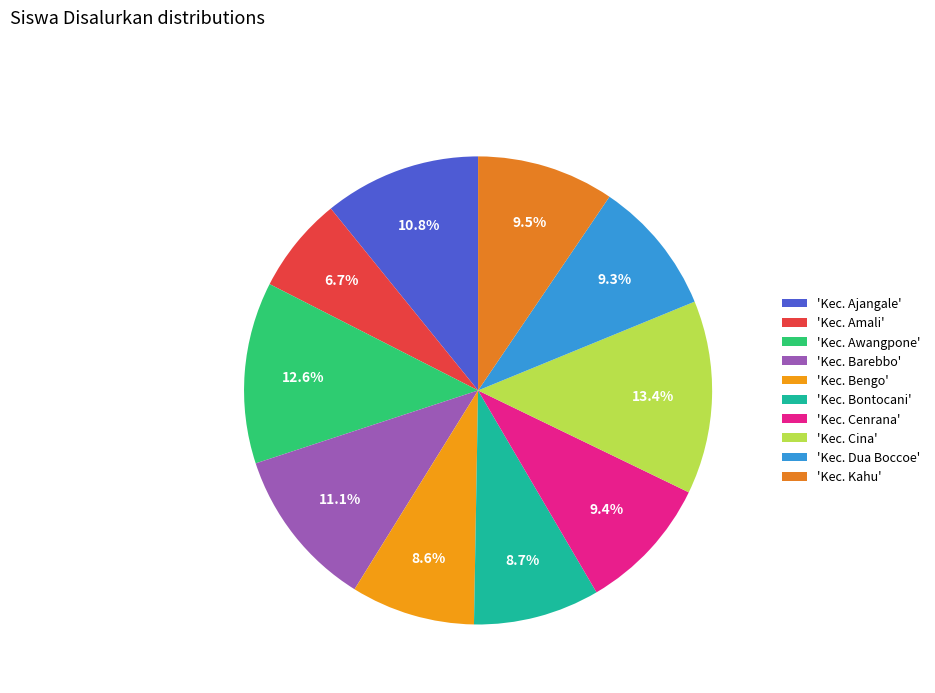

Count the number of slices in the pie.

10